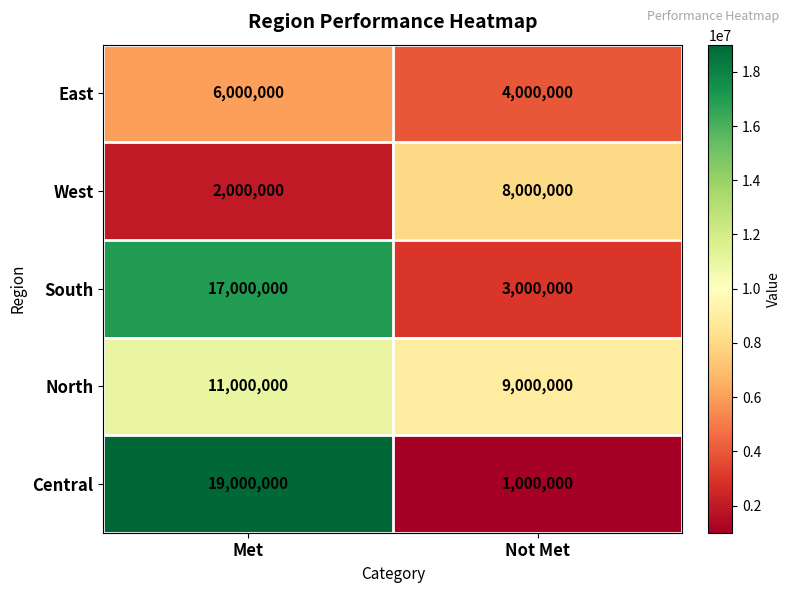

Reading left to right, extract all data points from this chart.

East: Met=6000000	Not Met=4000000
West: Met=2000000	Not Met=8000000
South: Met=17000000	Not Met=3000000
North: Met=11000000	Not Met=9000000
Central: Met=19000000	Not Met=1000000